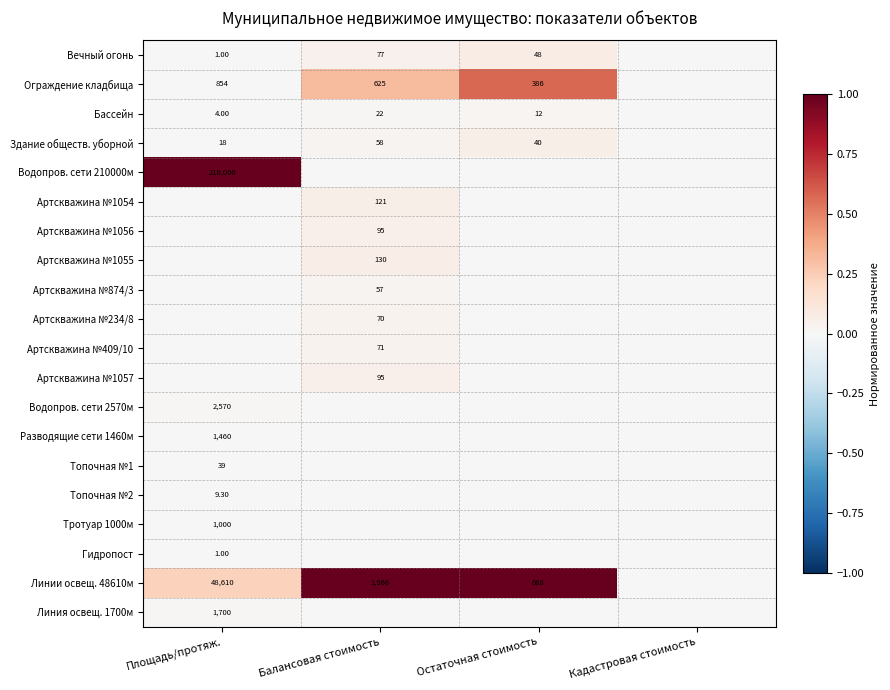

Rank the series at Балансовая стоимость from highest to lowest value.

Линии освещ. 48610м, Ограждение кладбища, Артскважина №1055, Артскважина №1054, Артскважина №1056, Артскважина №1057, Вечный огонь, Артскважина №409/10, Артскважина №234/8, Здание обществ. уборной, Артскважина №874/3, Бассейн, Водопров. сети 210000м, Водопров. сети 2570м, Разводящие сети 1460м, Топочная №1, Топочная №2, Тротуар 1000м, Гидропост, Линия освещ. 1700м